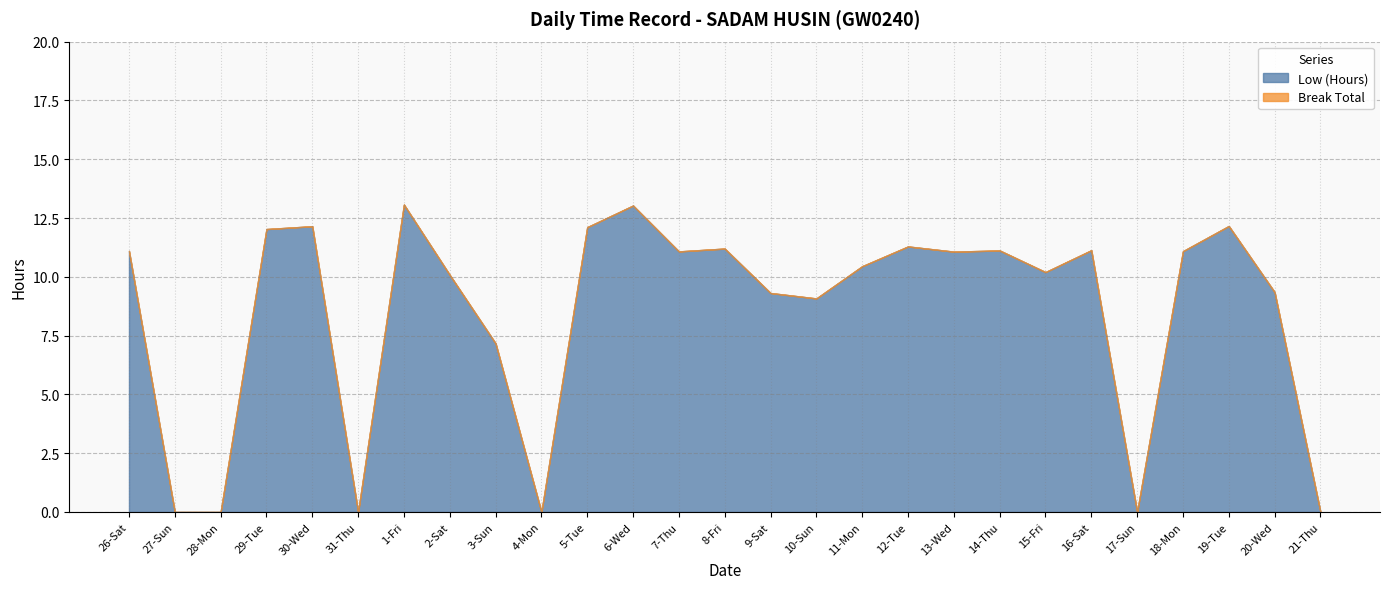

At which category does the chart reach its minimum across all series?

27-Sun